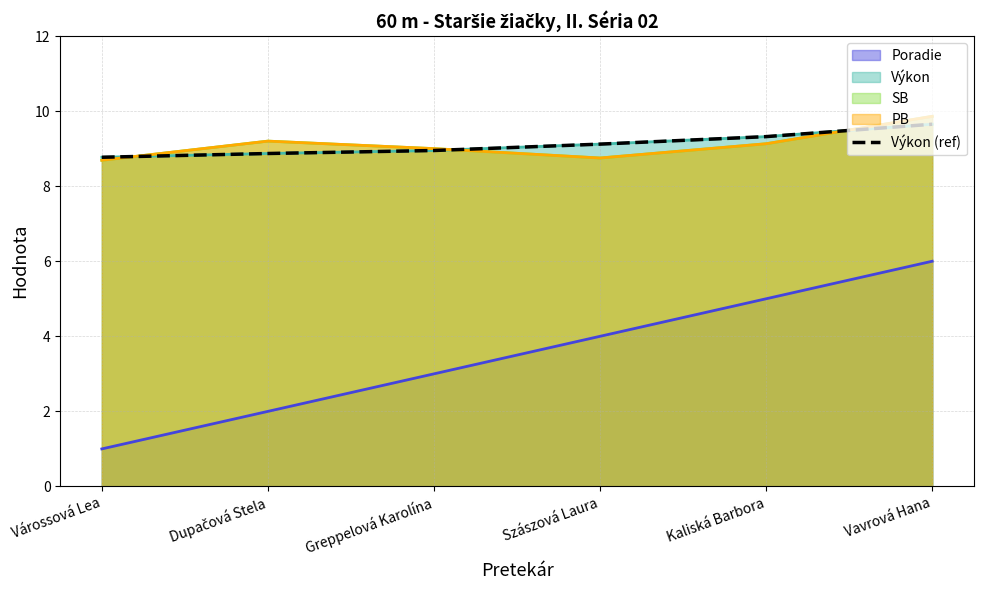

True or false: there are more than 0 points higher than both neighbors.

False